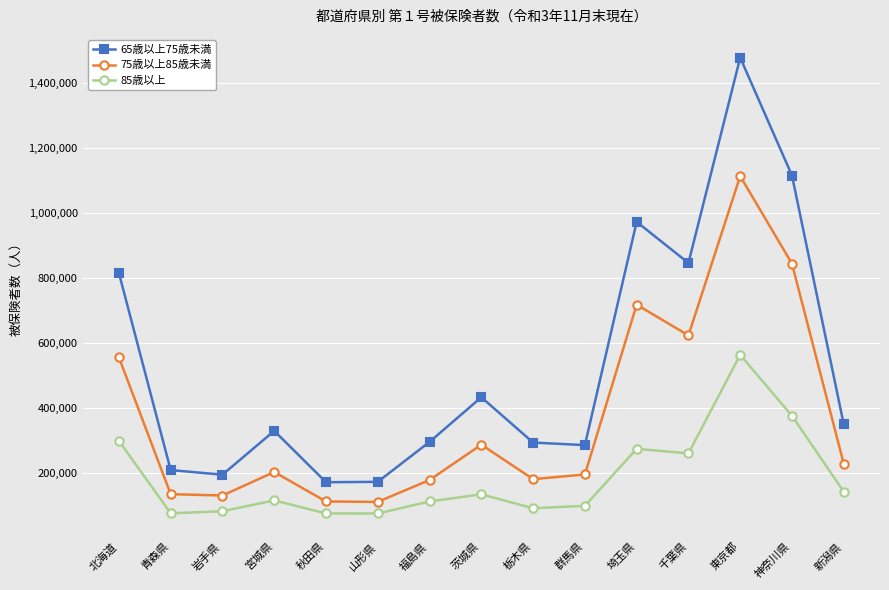

True or false: 85歳以上 and 75歳以上85歳未満 intersect in this chart.

False